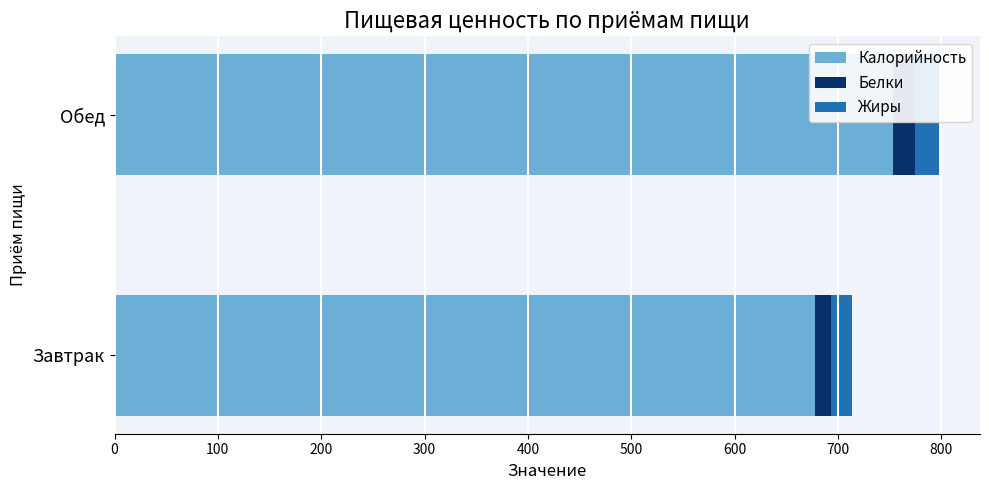

What is the sum of all Калорийность values?

1431.3